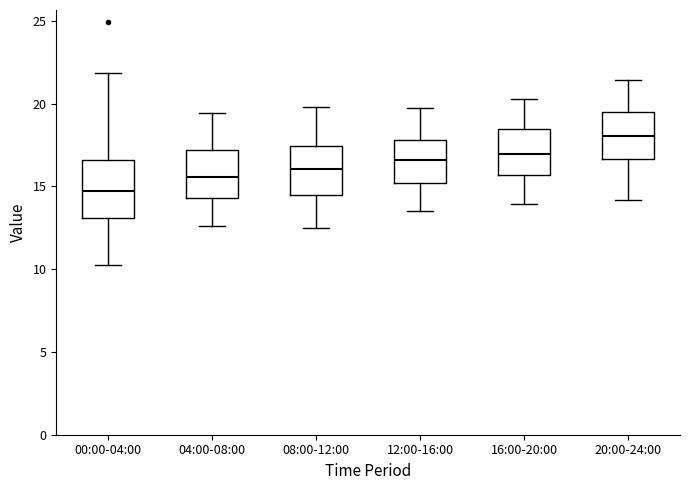

Which box is the tallest, from its lower edge to its upper edge?

00:00-04:00